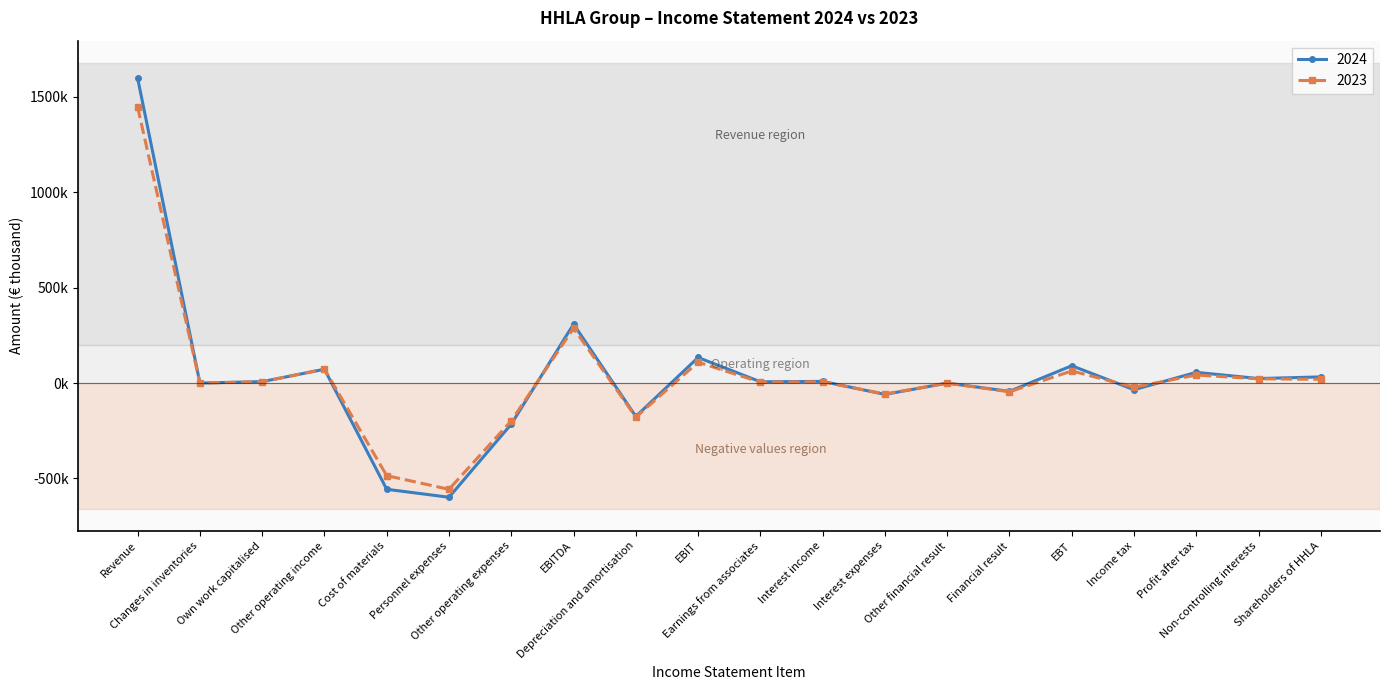

Is this an area chart (filled region under the line)?

No